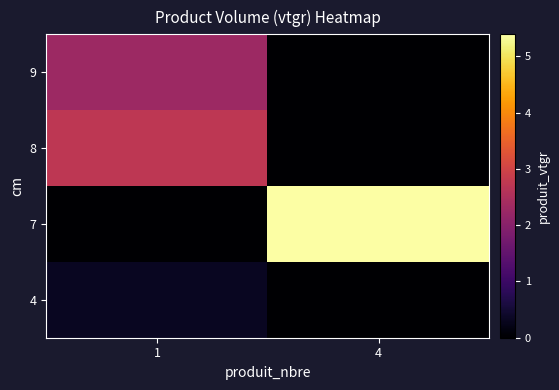

What is the total value across all series at 4?

5.4